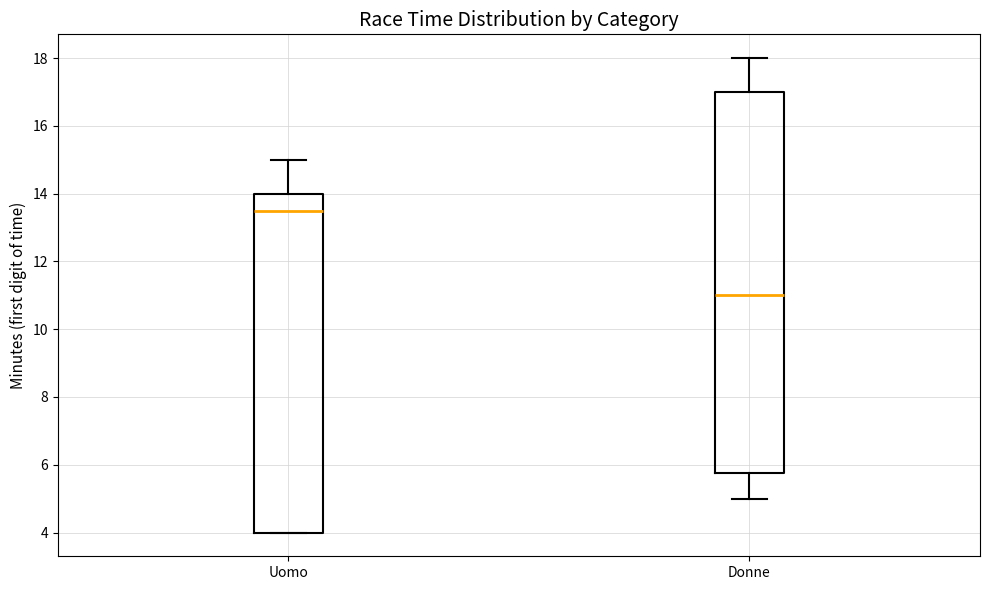

Reading left to right, transcribe this box plot: for each box, give where its median line is, the range the box spans, and where its two whiskers end, as read against the y-axis. The values are not printed on the chart, so give them approximately, as read against the axis.

Uomo: median 13.6, box 4.0 to 14.0, whiskers 4.0 to 15.0
Donne: median 11.0, box 5.8 to 17.0, whiskers 5.0 to 18.0